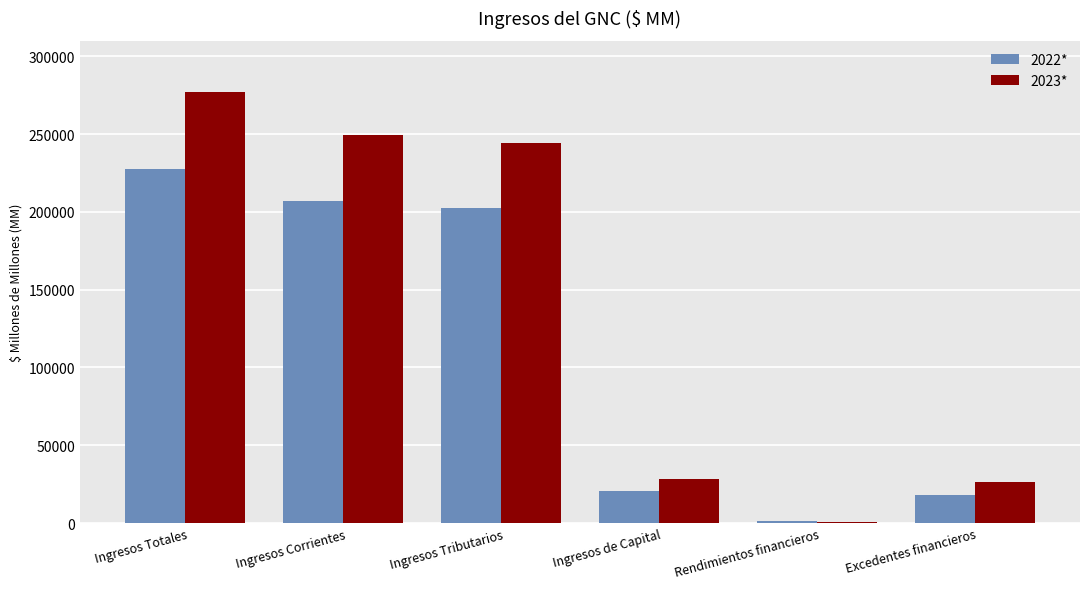

Does the chart contain stacked bars?

No